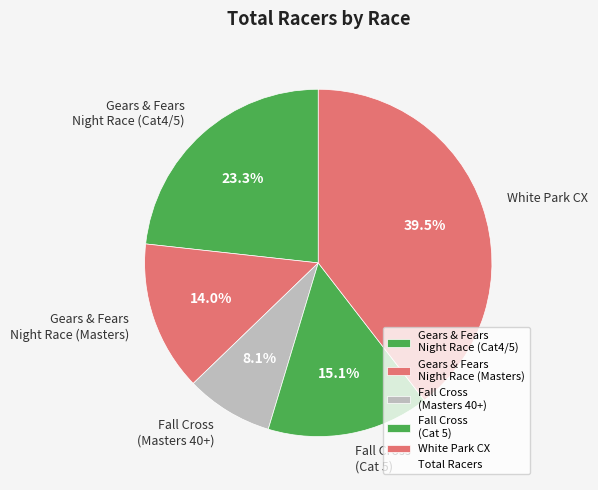

Which has a higher value, Fall Cross (Cat 5) or Fall Cross (Masters 40+)?

Fall Cross (Cat 5)